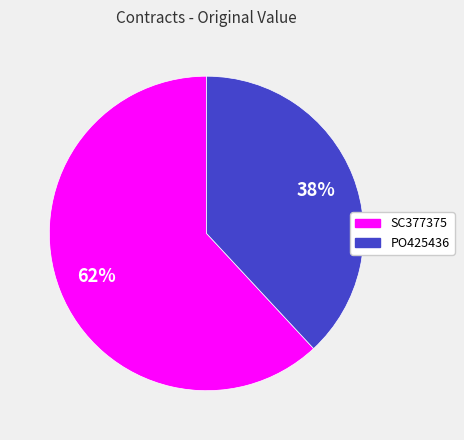

How many slices are in this pie chart?

2